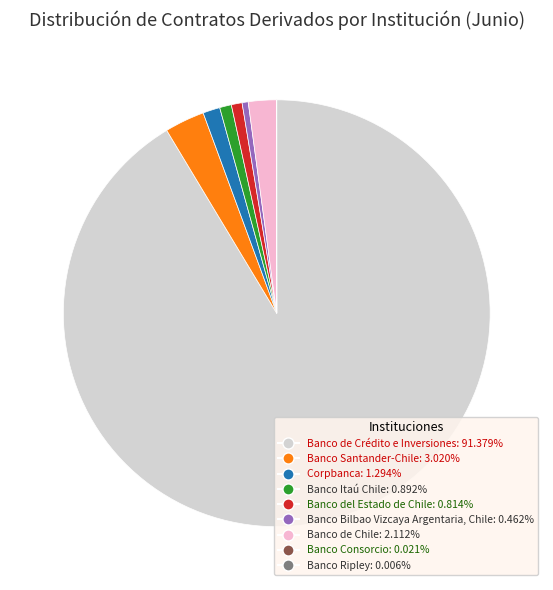

Do Banco Santander-Chile and Banco del Estado de Chile together represent more than half of the pie?

No